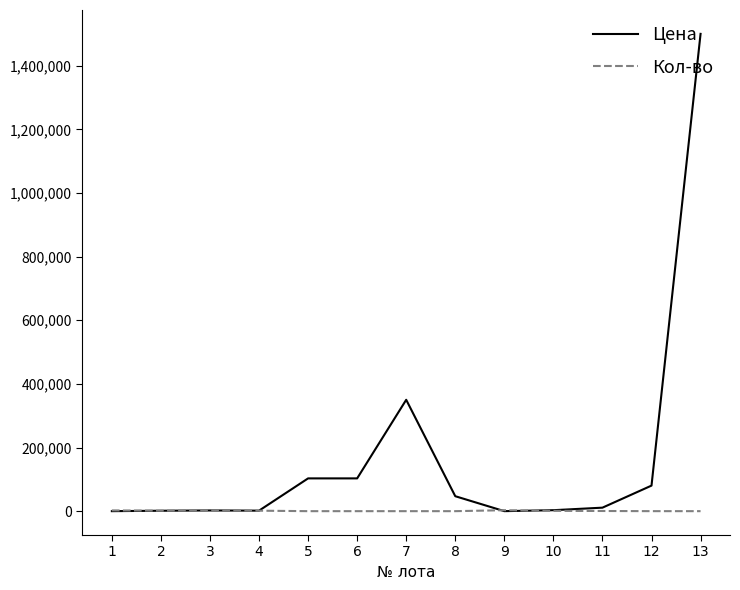

What is the difference between the maximum and minimum values in the Кол-во series?

2999